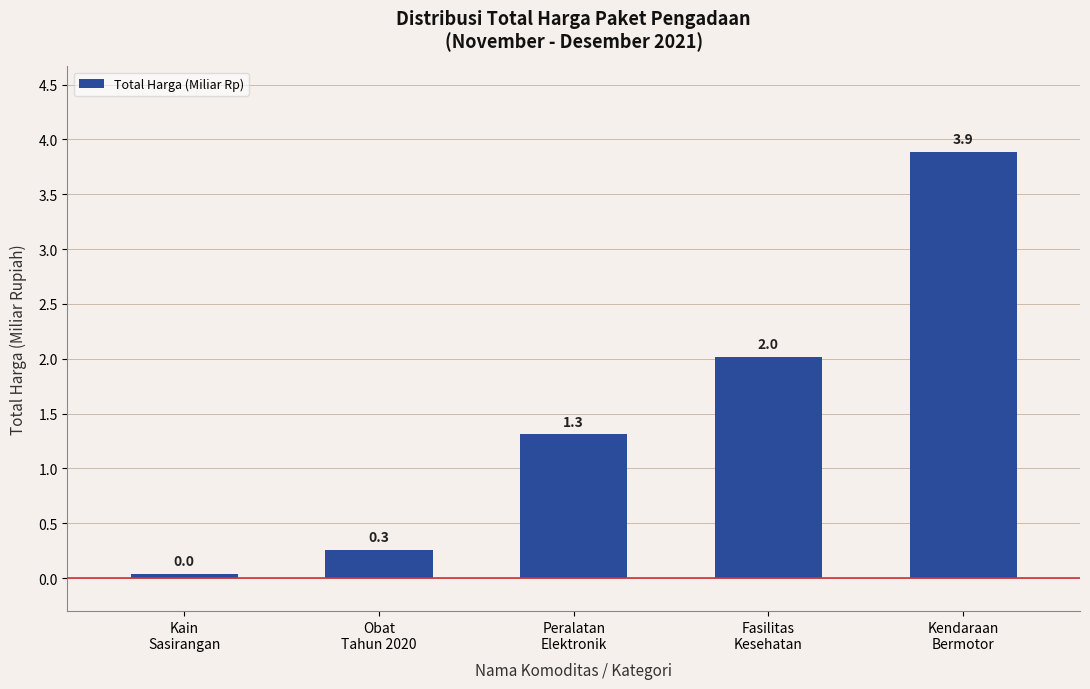

What is the difference between the maximum and minimum values?

3.9